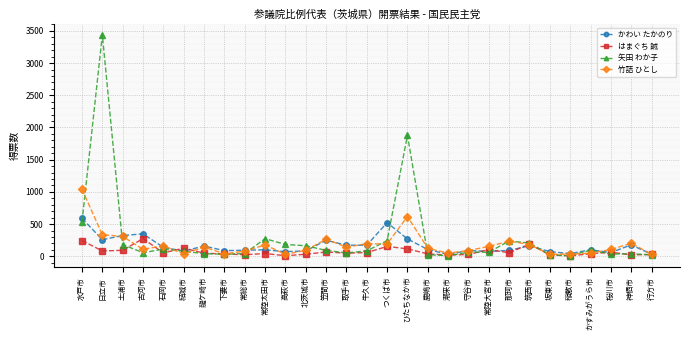

What is the difference between the かわい たかのり values at 北茨城市 and ひたちなか市?

185.9